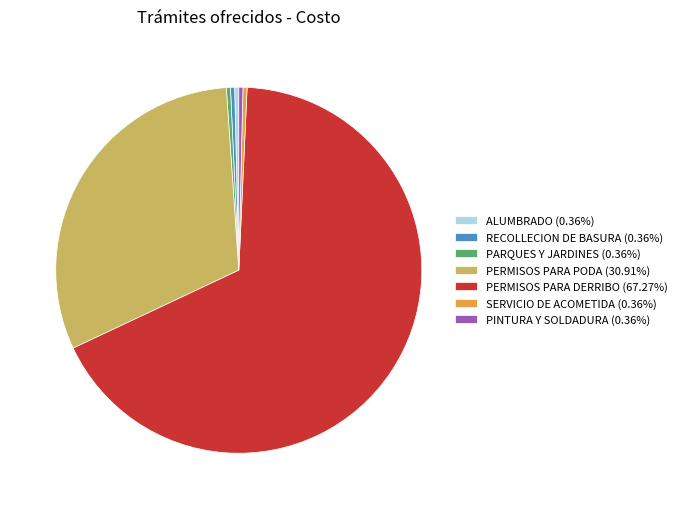

What is the largest slice in the pie chart?

PERMISOS PARA DERRIBO